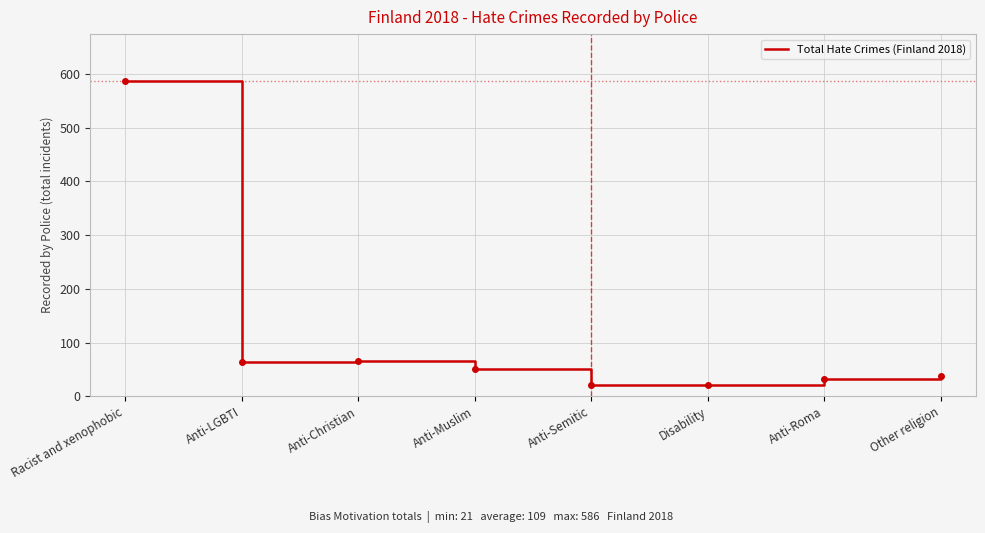

What is the change in value from Anti-LGBTI to Anti-Christian?

+2